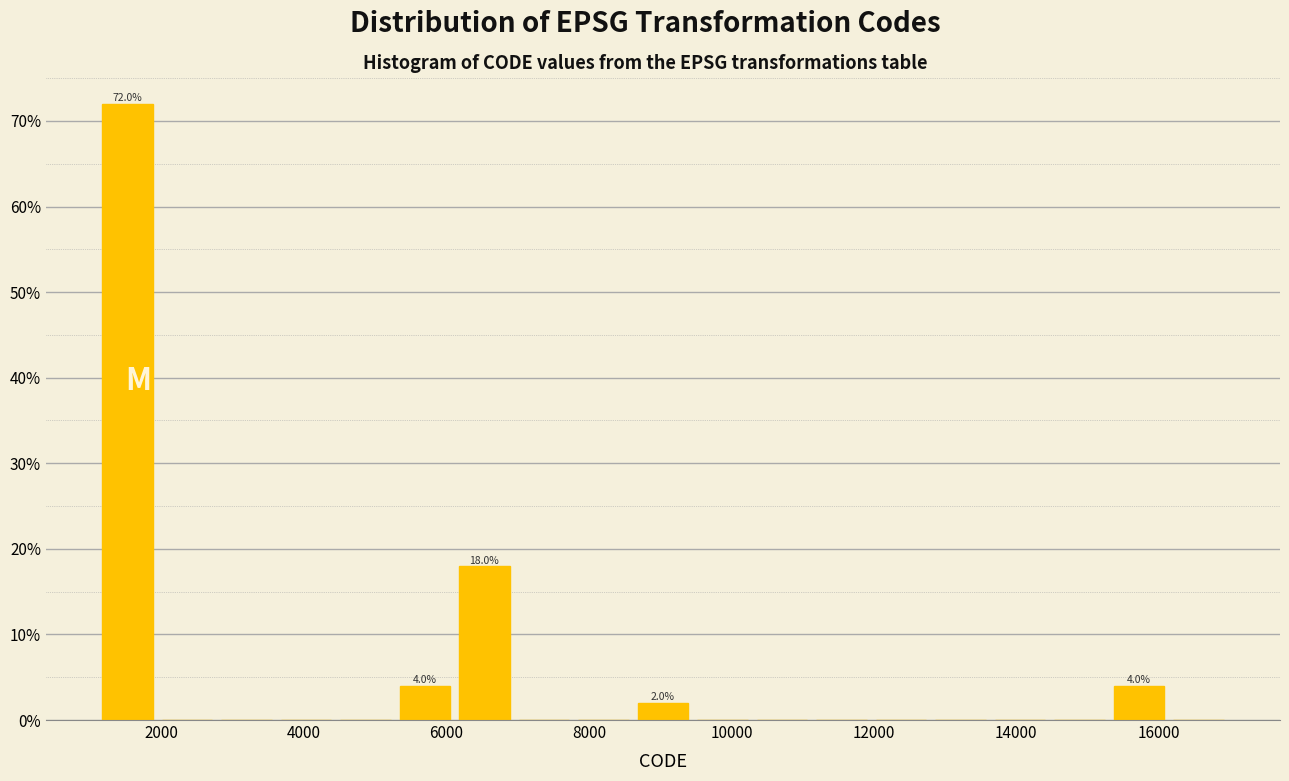

Which range on the x-axis has the tallest bar?

1200 to 2000